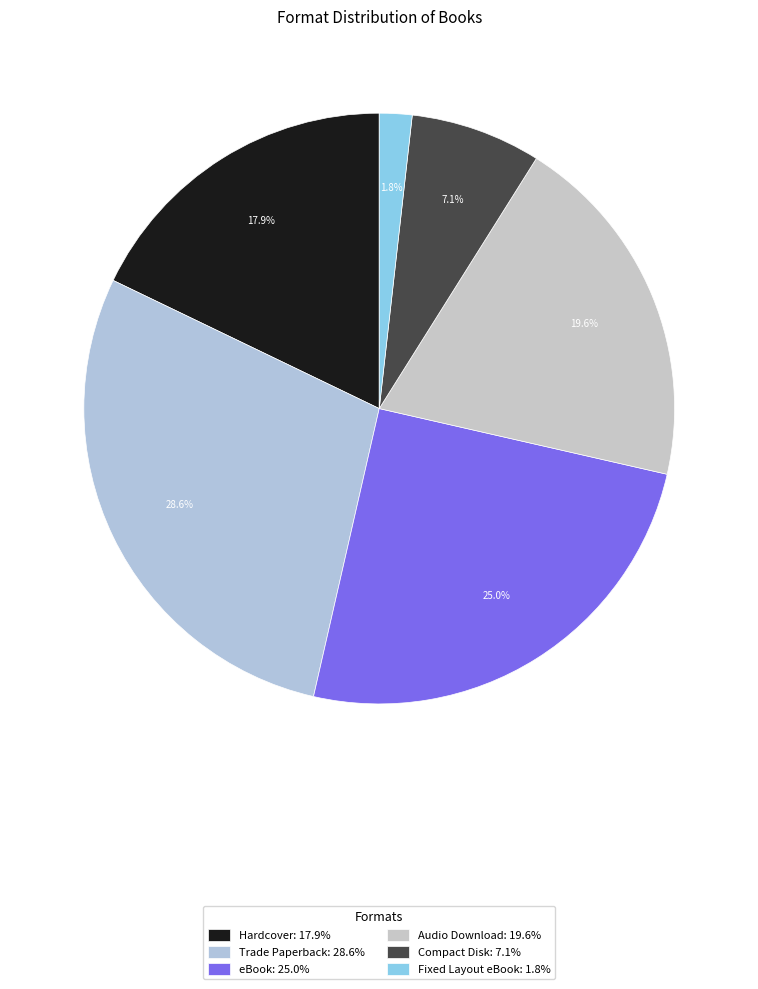

How many segments does this pie chart have?

6